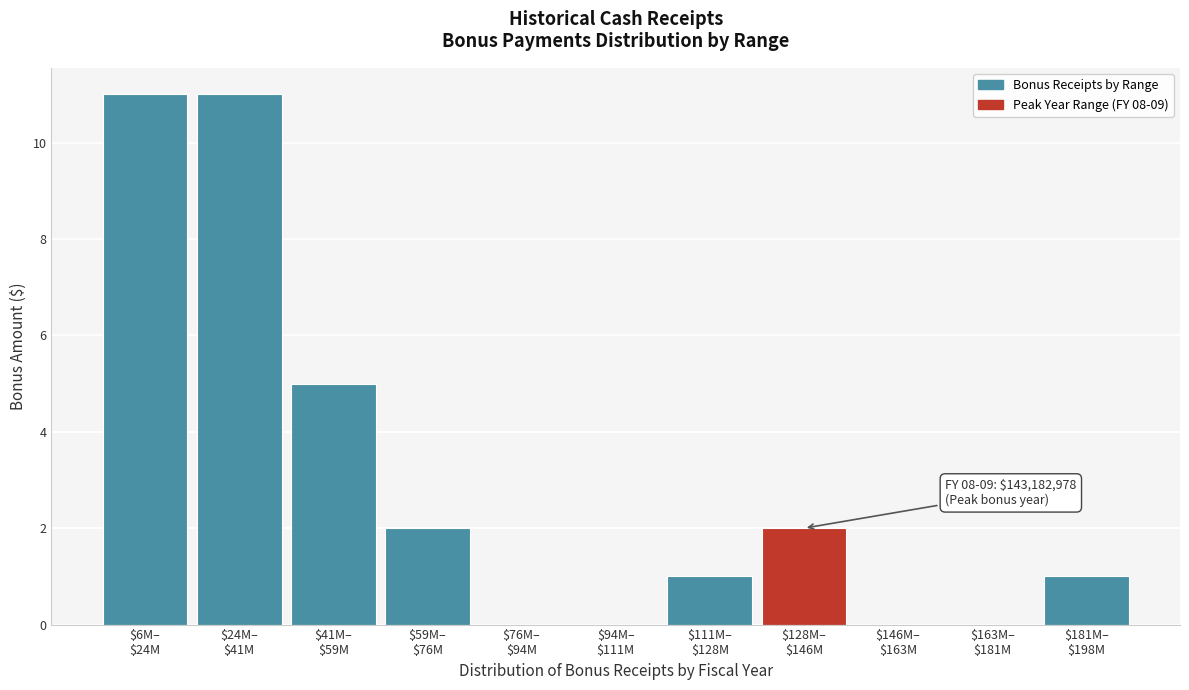

What is the sum of all values?

33